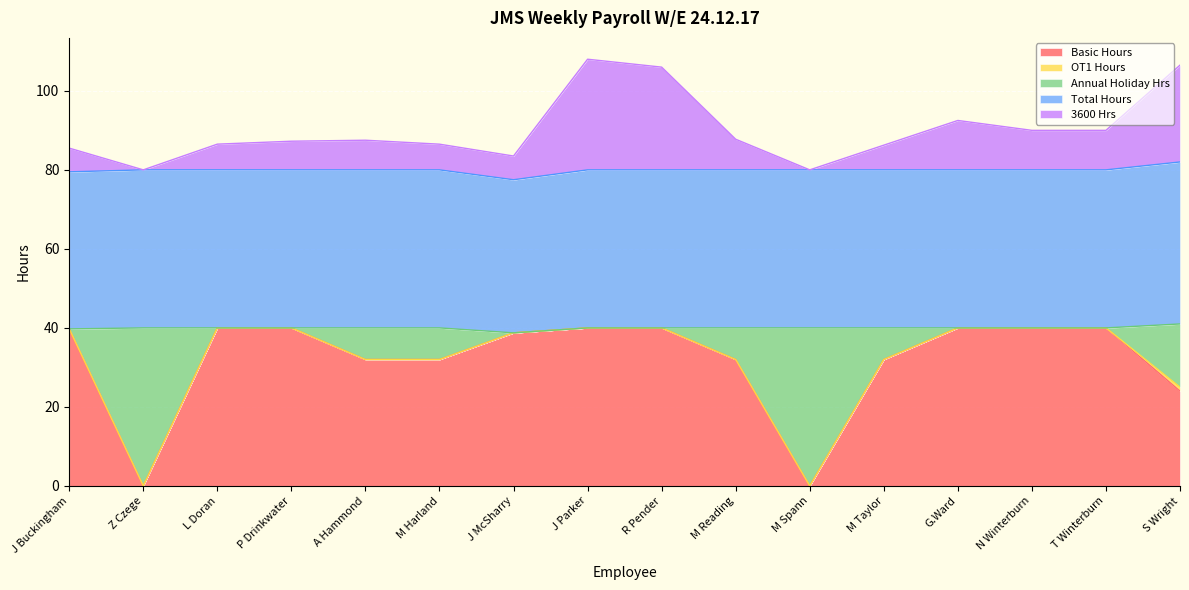

Is it true that Basic Hours equals 0.0 at M Spann?

True